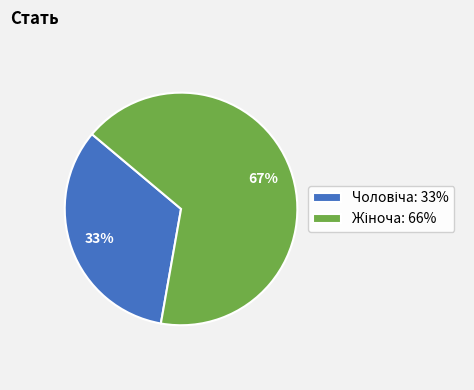

To the nearest percent, what is the average slice percentage?

50%